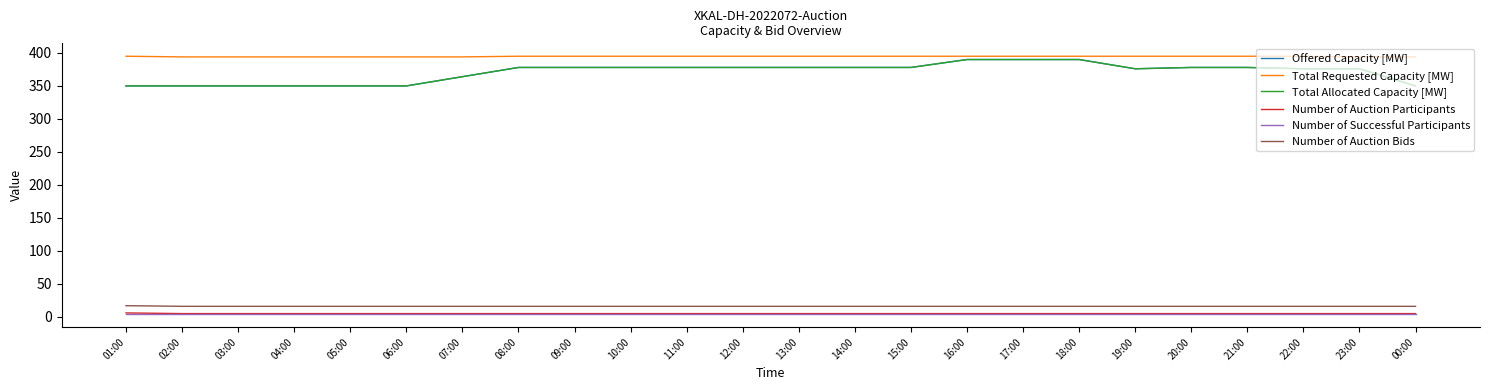

Between 10:00 and 09:00, which is larger?

10:00